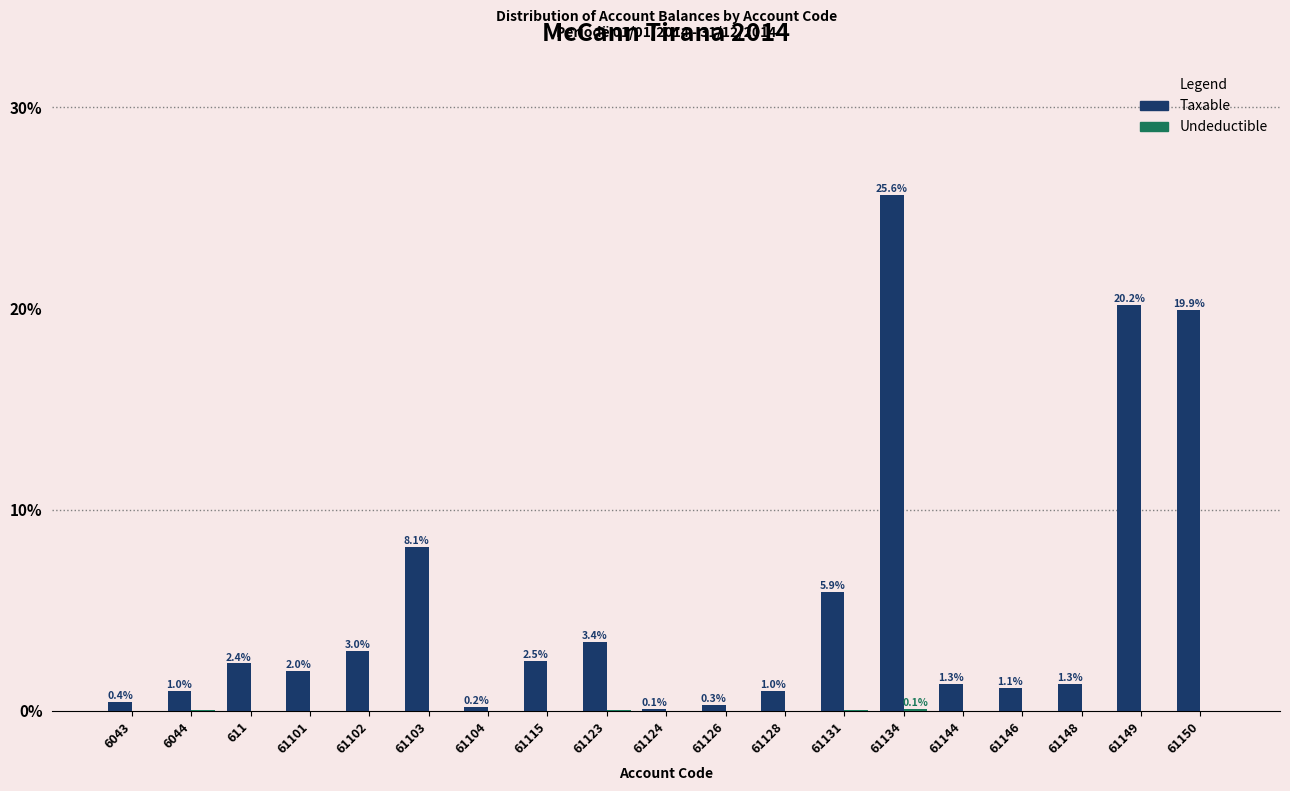

What is the sum of the Taxable values at 61126 and 61104?

0.5